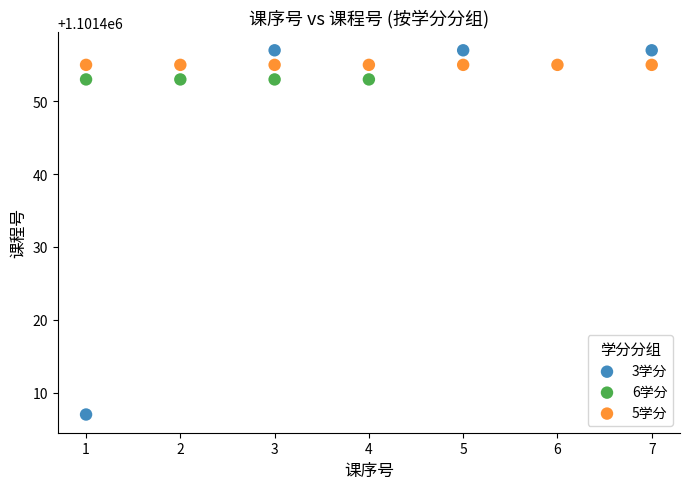

Which series reaches the minimum Y coordinate?

3学分